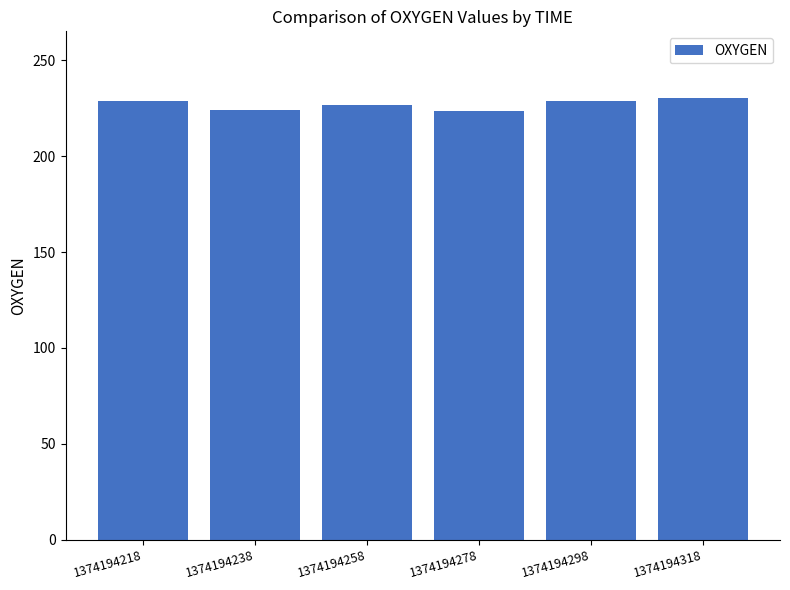

What is the sum of all values?

1362.0